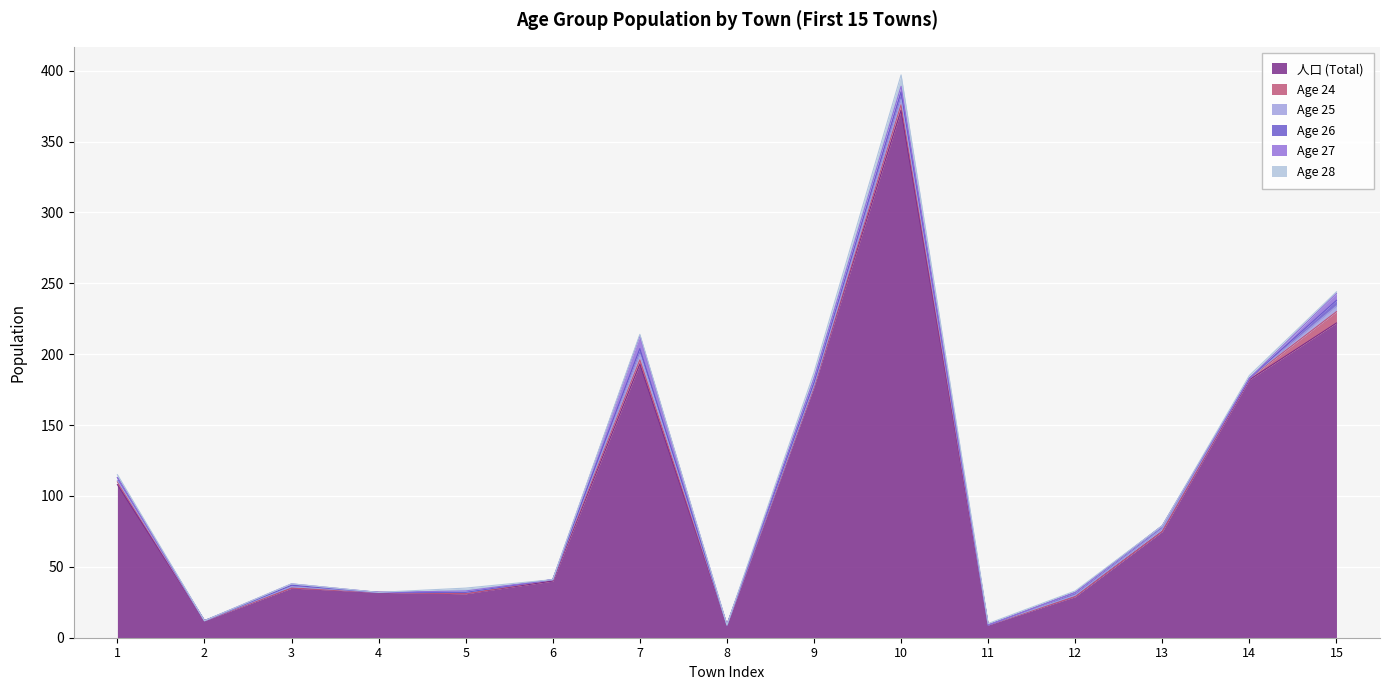

How many series are shown in this chart?

6